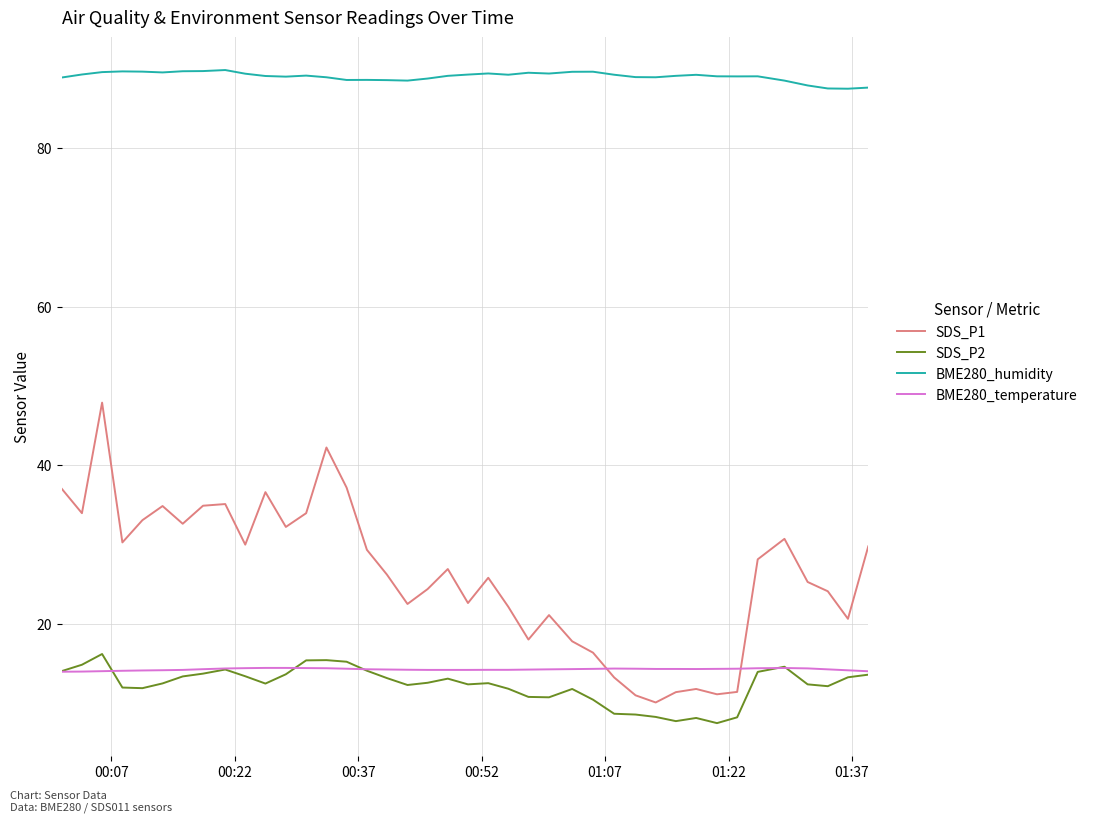

Does the chart display data point markers on the line(s)?

No